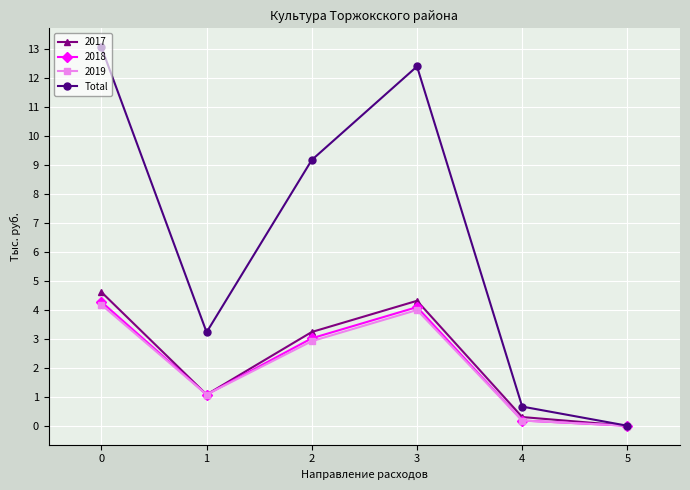

Is the value of 2018 at 3 greater than the value of Total at 1?

Yes